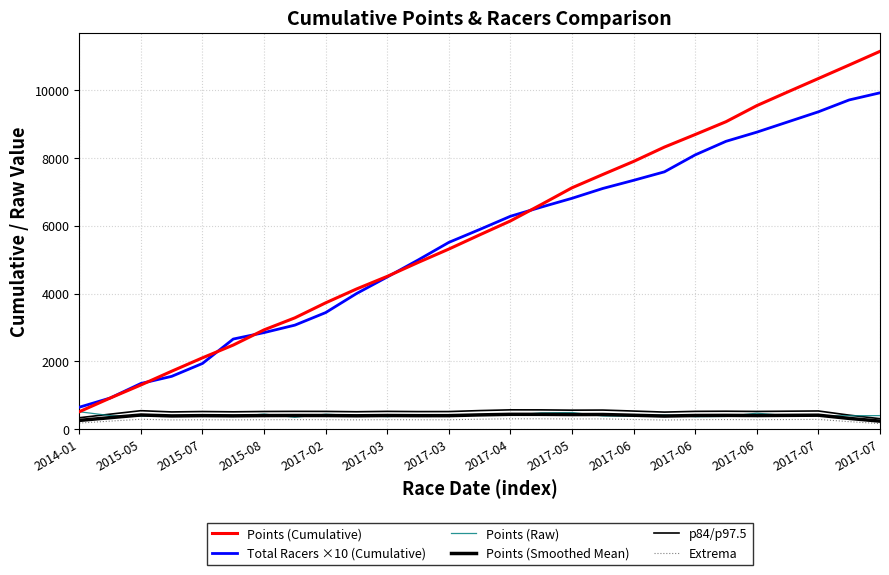

What is the minimum value shown in the chart?

167.8